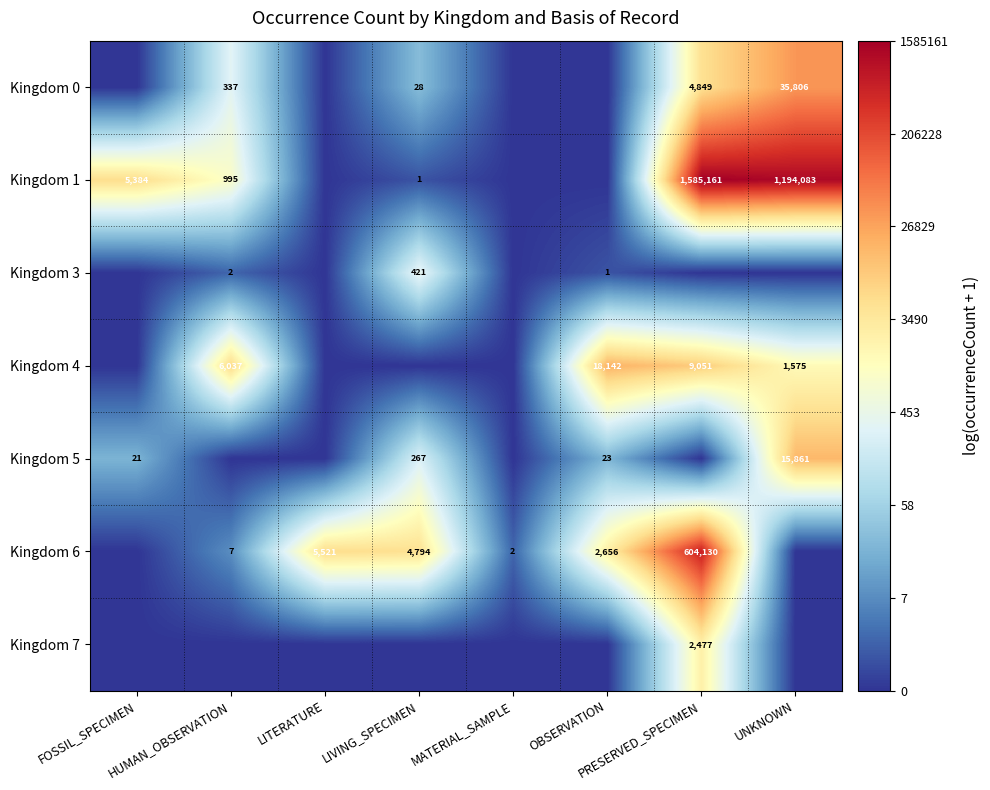

How many distinct data groups are displayed?

7